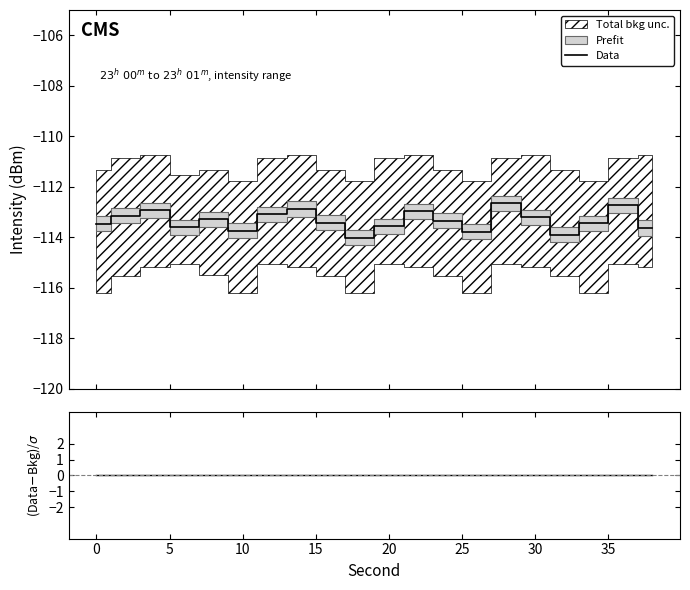

Which series has the largest total across all categories?

(Data-Bkg)/σ